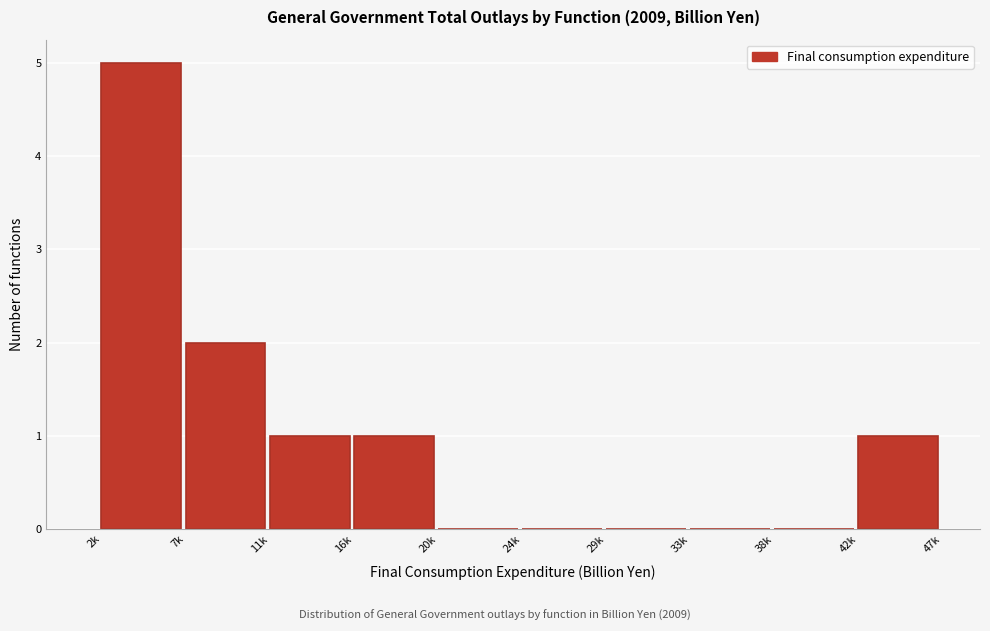

Reading left to right, list all the values displayed in this chart.

2k=5	7k=2	11k=1	16k=1	20k=0	24k=0	29k=0	33k=0	38k=0	42k=1